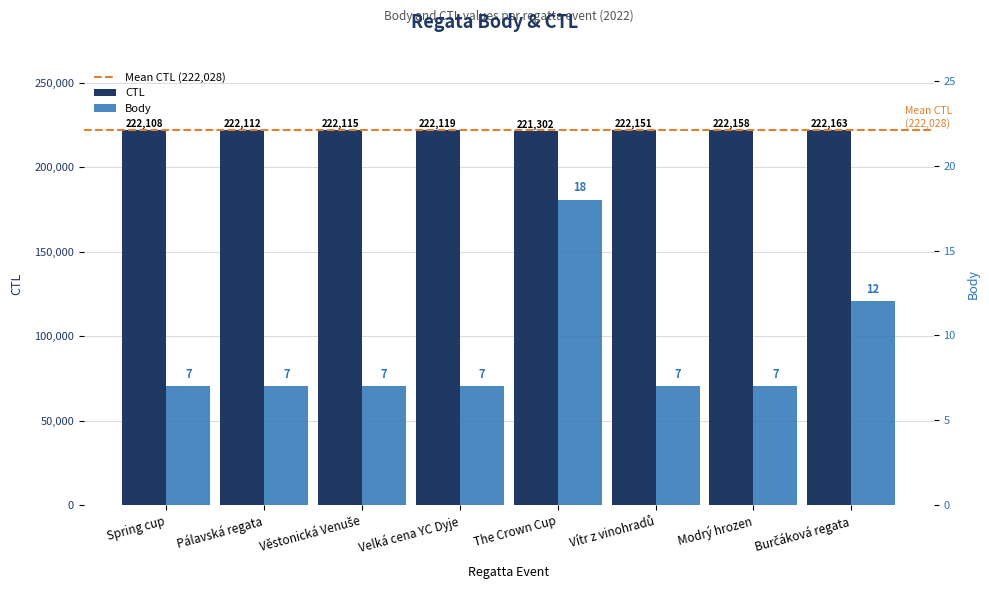

What is the sum of the Body values at Modrý hrozen and Věstonická Venuše?

14